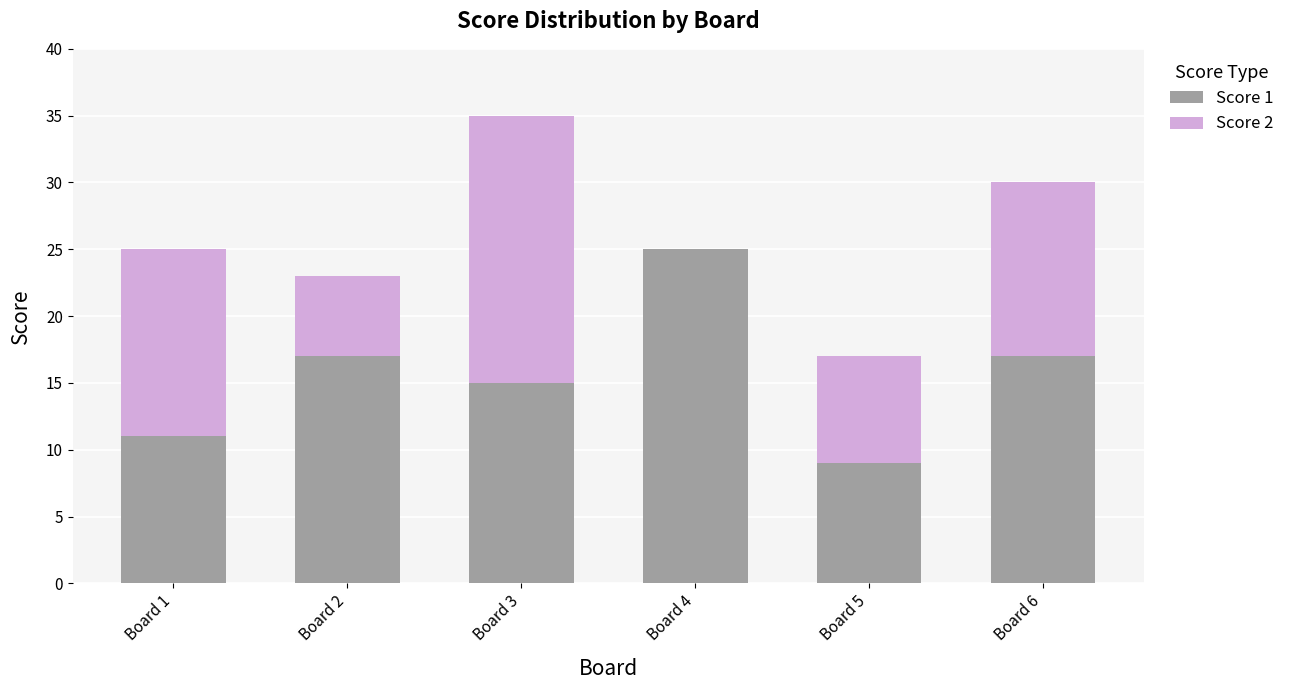

The Score 1 series shows 17 at Board 2. True or false?

True